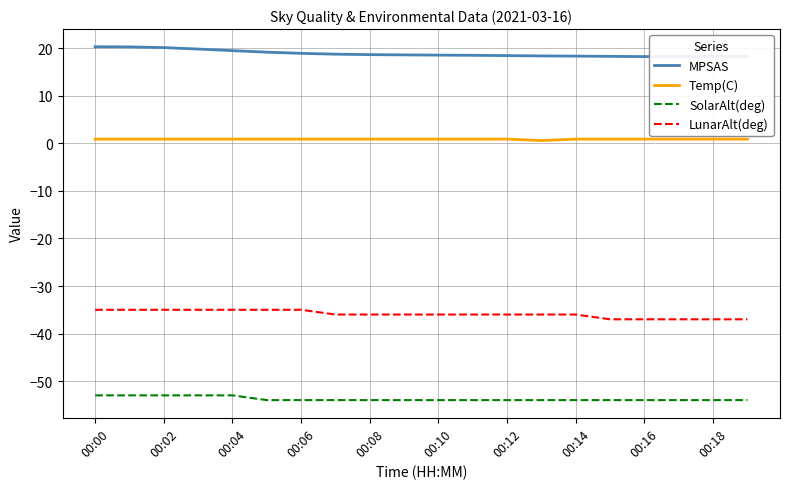

What is the minimum value shown in the chart?

-54.0